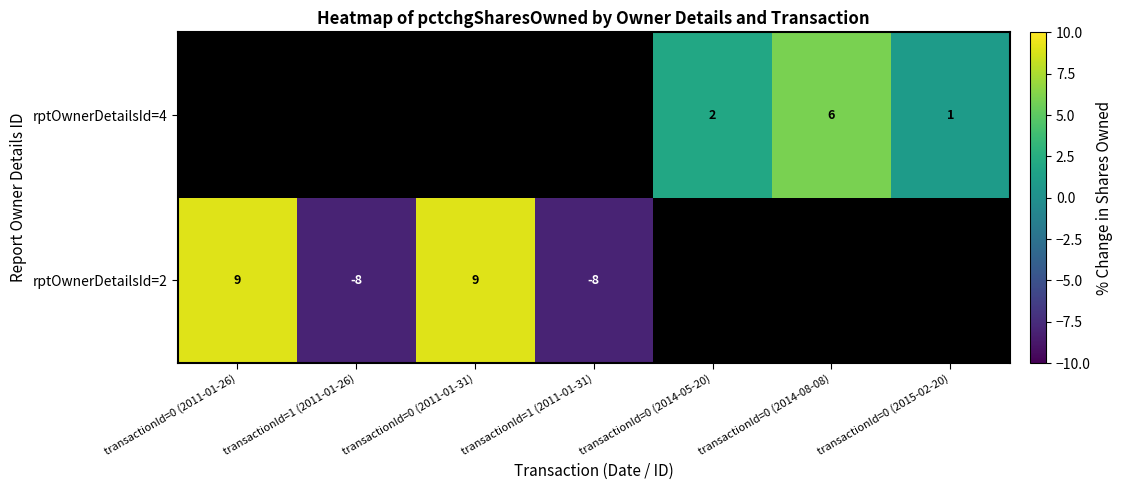

What is the maximum value shown in the chart?

9.0